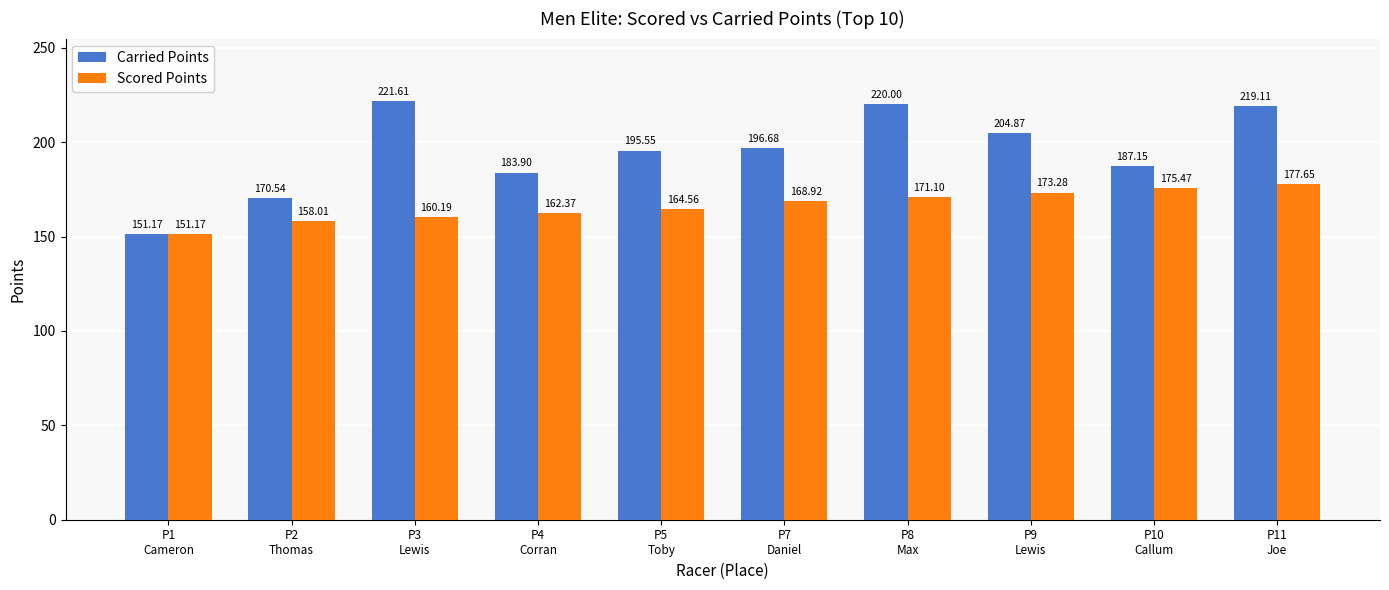

What are all the series names shown in the legend?

Carried Points, Scored Points